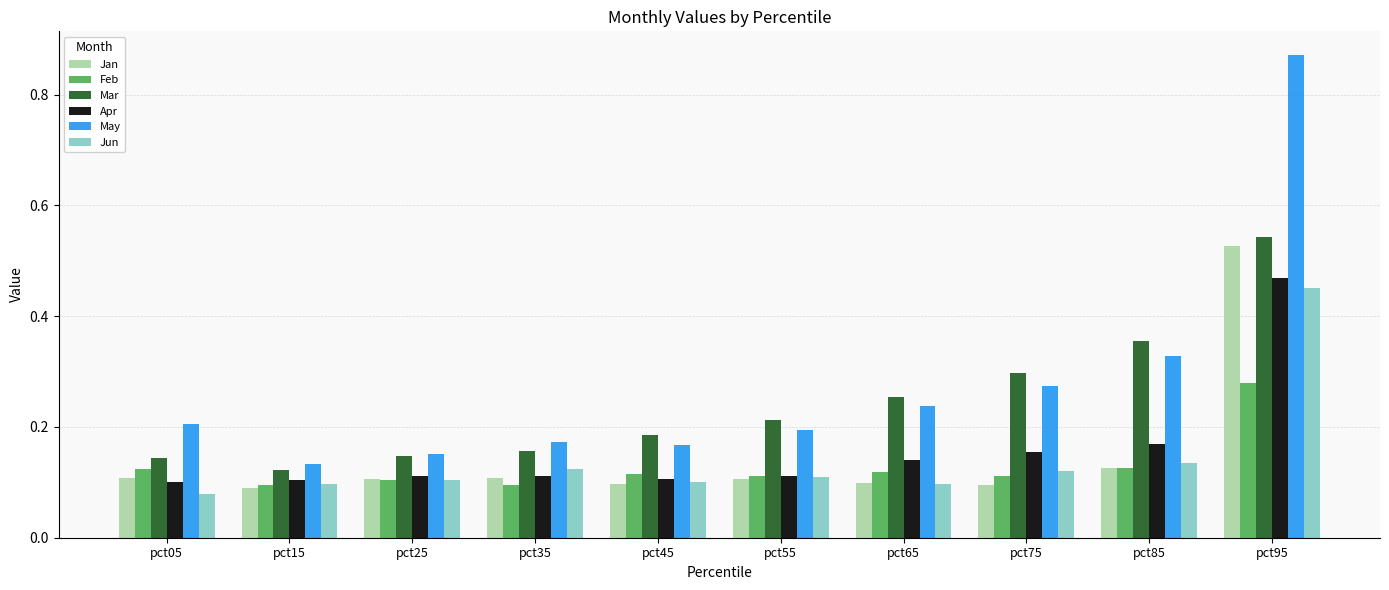

How many bars are there in total?

60